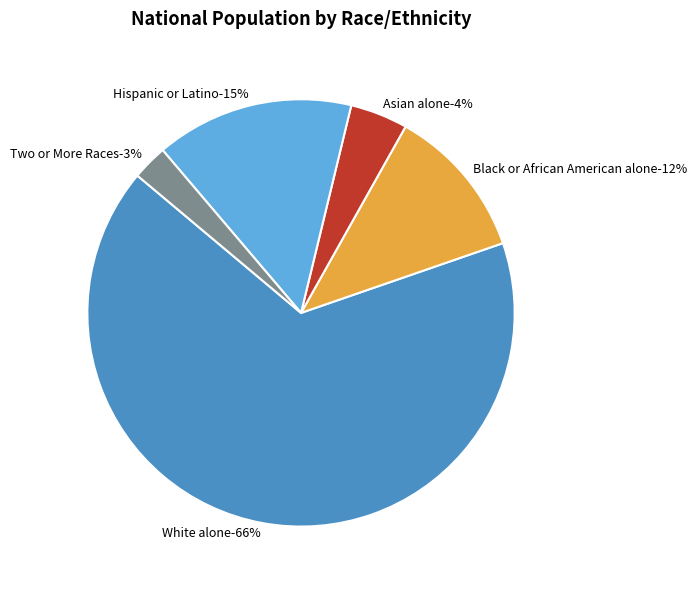

Rank the categories by value from lowest to highest.

Two or More Races, Asian alone, Black or African American alone, Hispanic or Latino, White alone